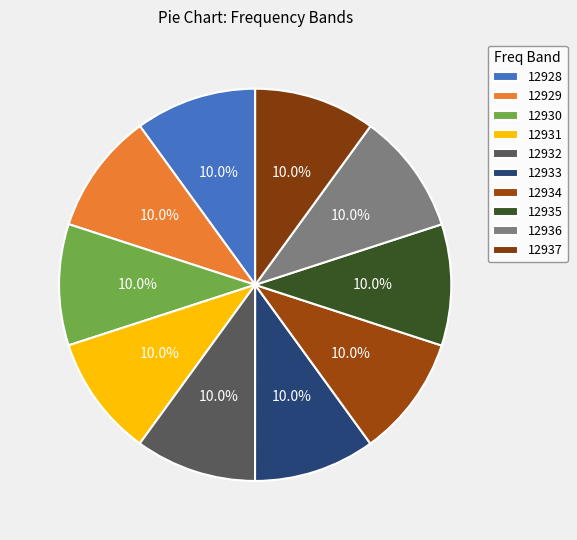

Count the number of slices in the pie.

10